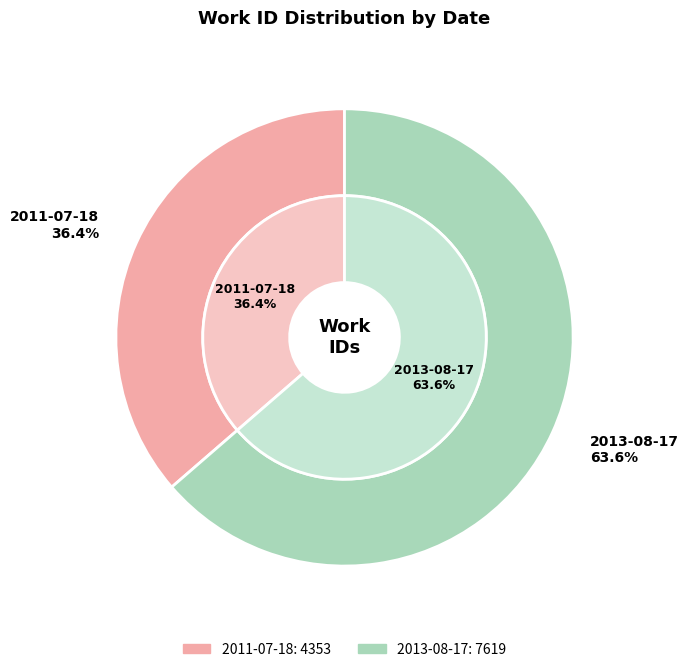

What is the largest slice in the pie chart?

2013-08-17